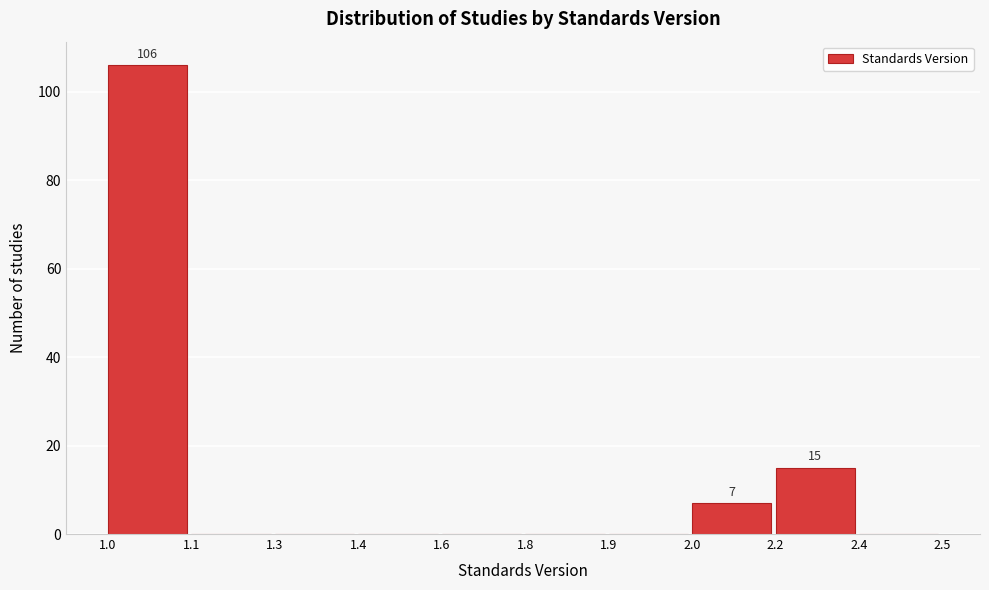

Reading left to right, what are all the values shown in this chart?

1.0=106	1.1=0	1.3=0	1.4=0	1.6=0	1.8=0	1.9=0	2.0=7	2.2=15	2.4=0